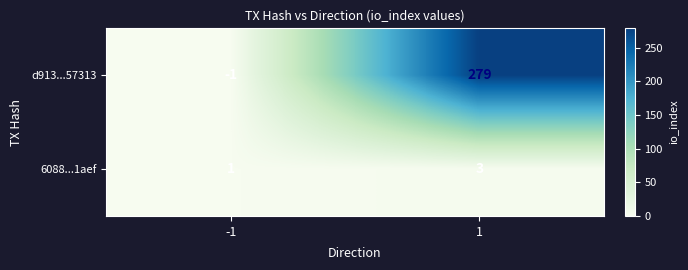

The value of 6088...1aef at 1 is 3. True or false?

True